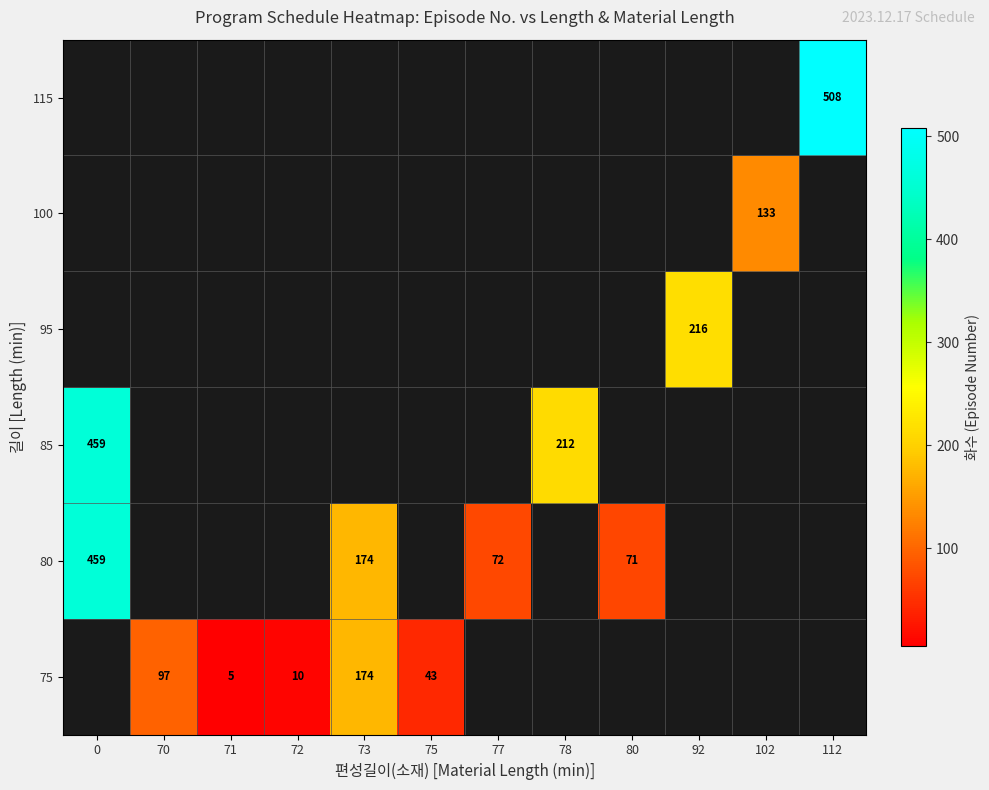

The value of 75 at 71 is 1. True or false?

False